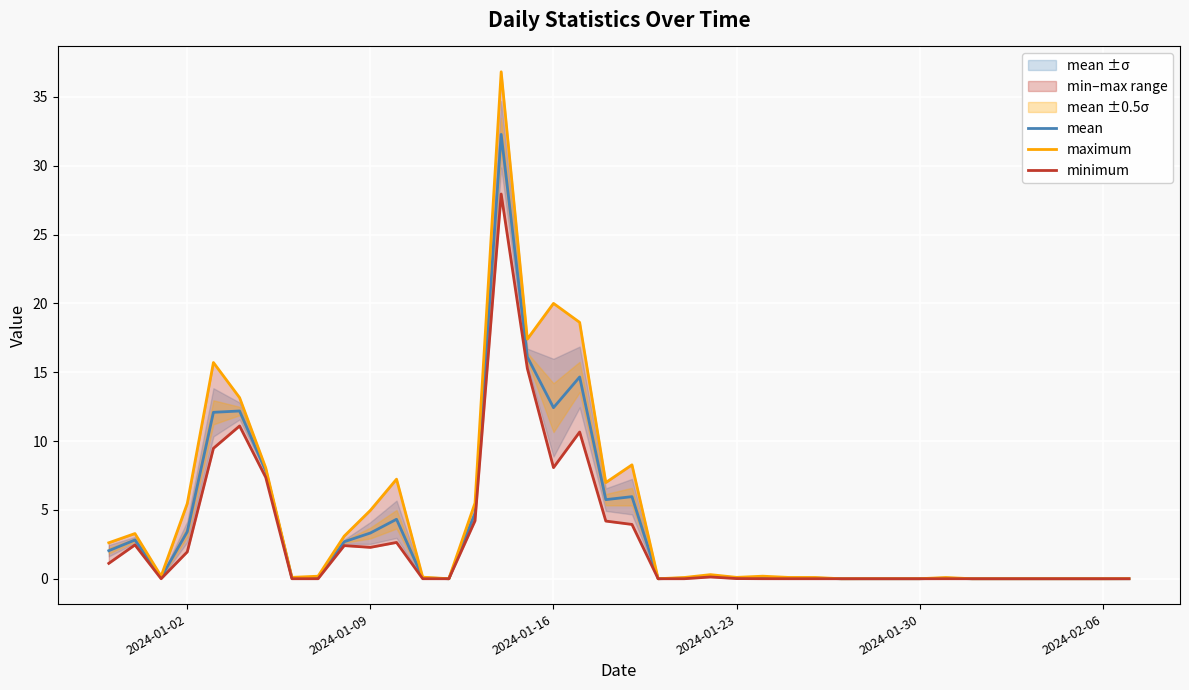

True or false: mean has a value of 0.0 at 2024-02-06.

True